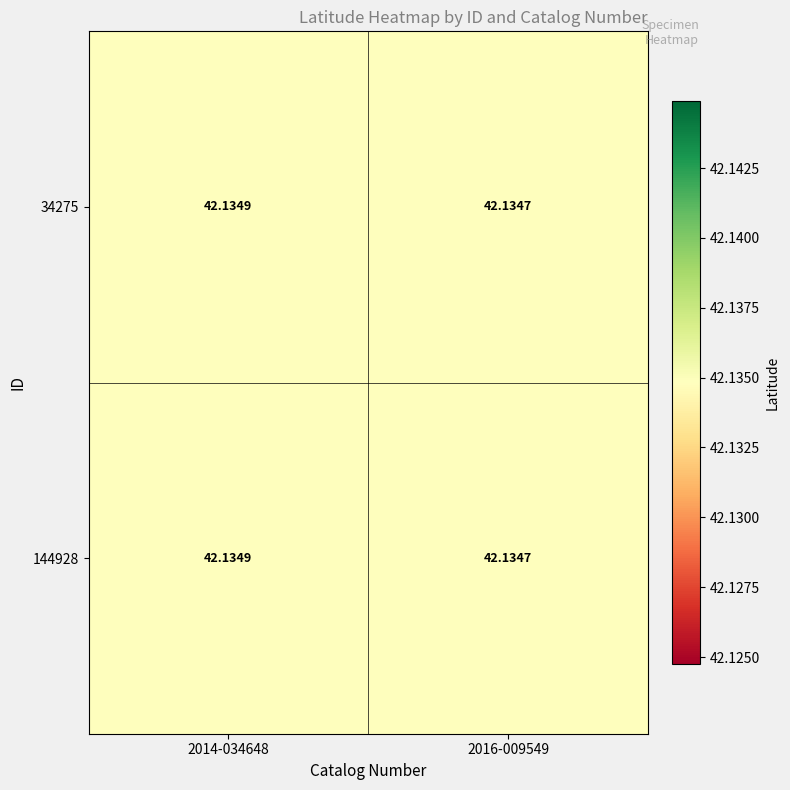

How many distinct data groups are displayed?

2